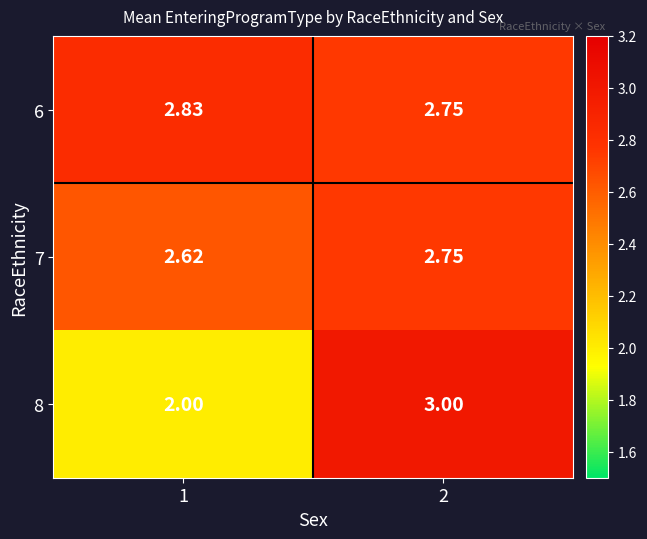

Which series changed the most between 1 and 2?

8